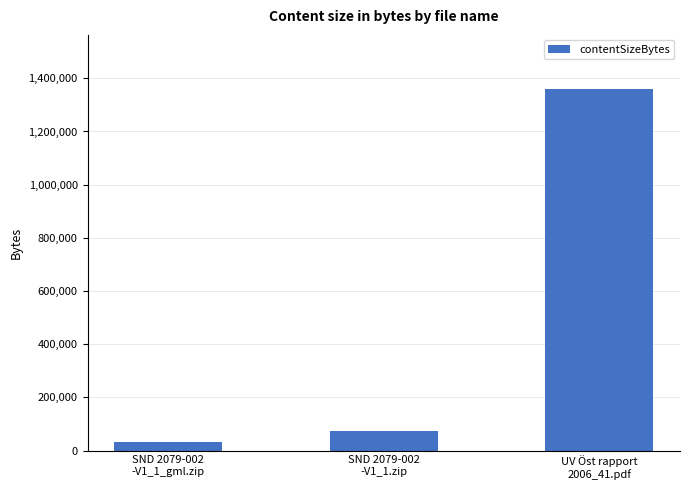

What is the average value?

488257